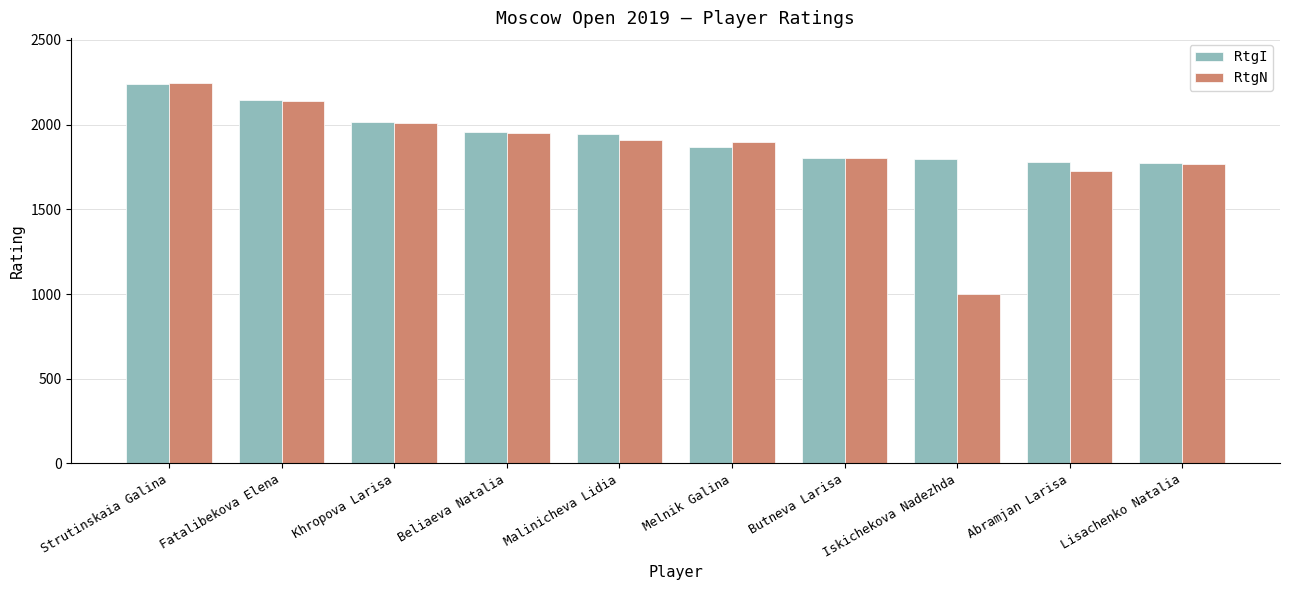

List the series in order of their overall mean, lowest first.

RtgN, RtgI